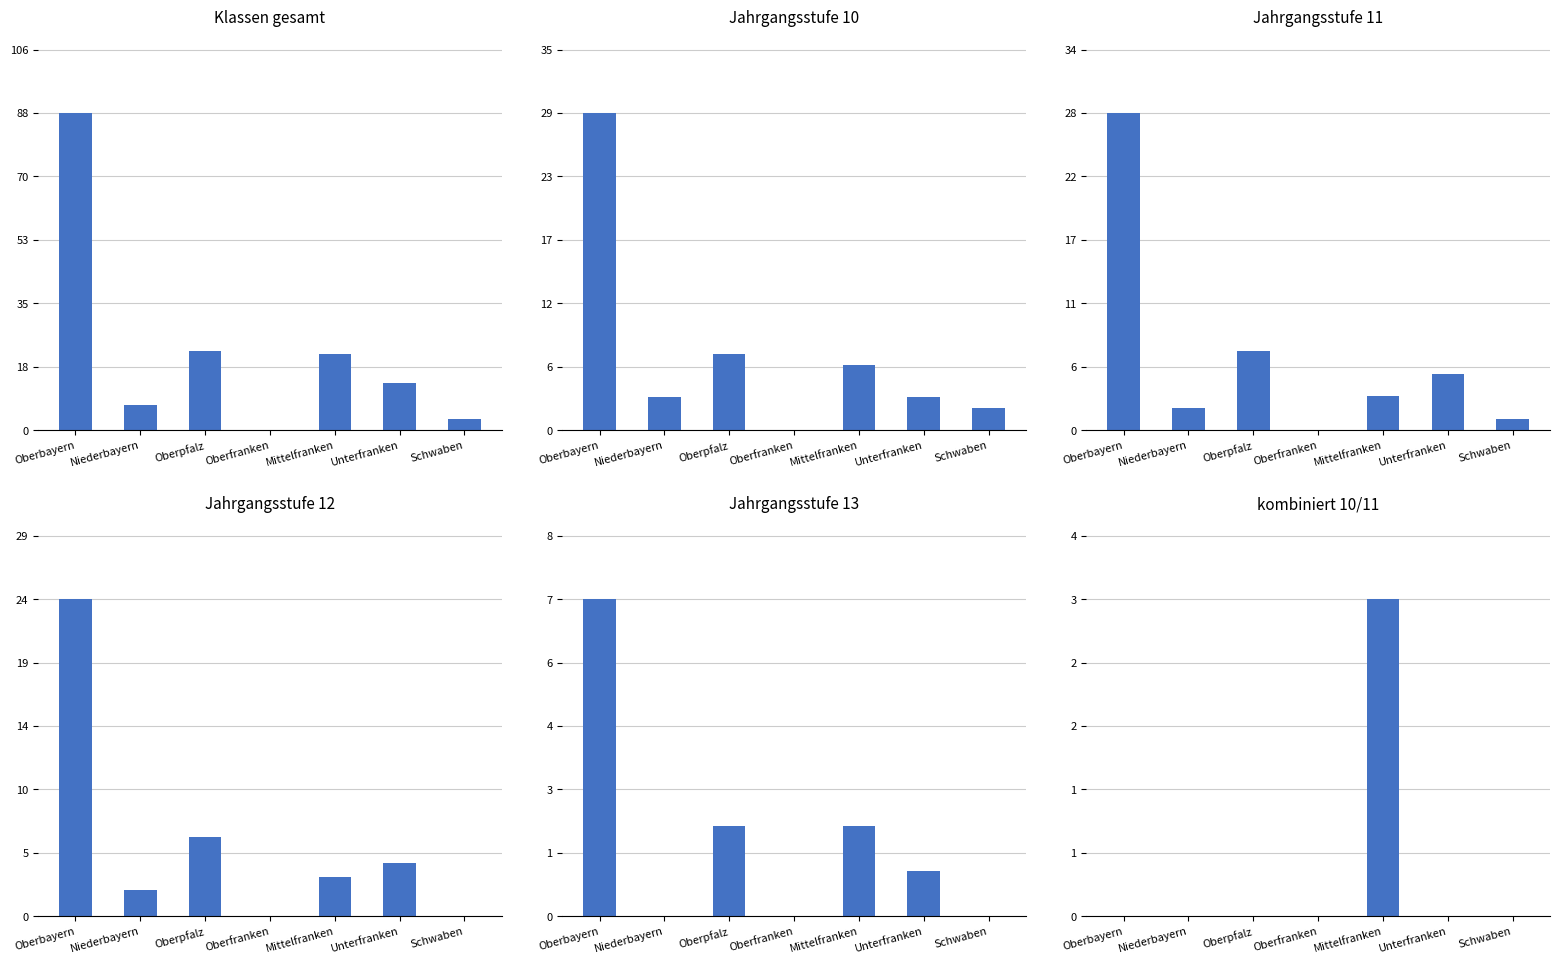

What is the sum of all Klassen gesamt values?

154